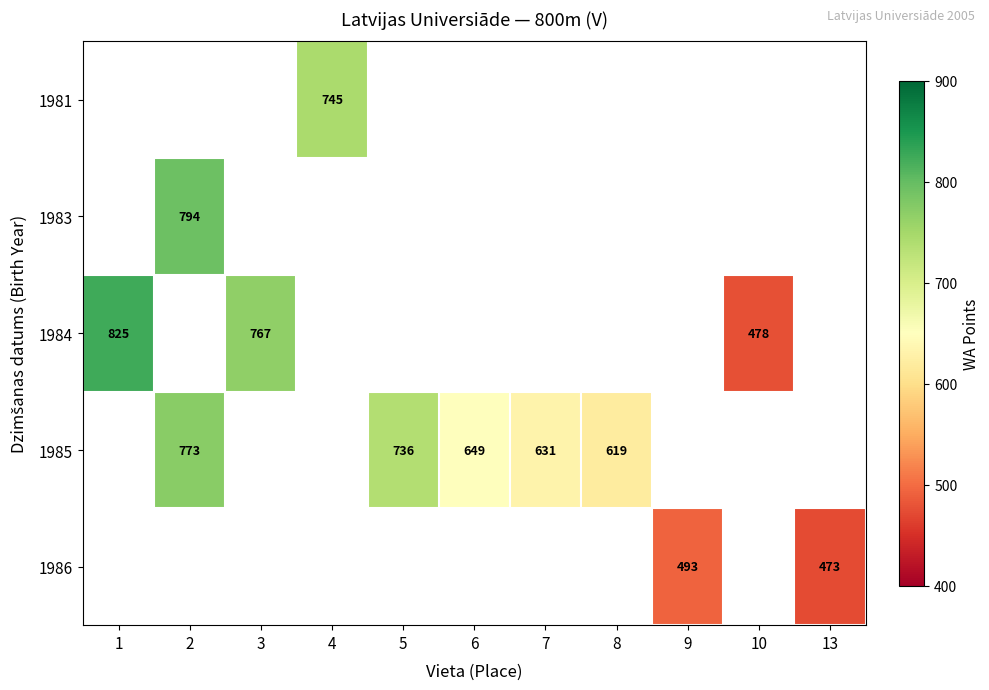

Which series has the widest spread of values?

1984